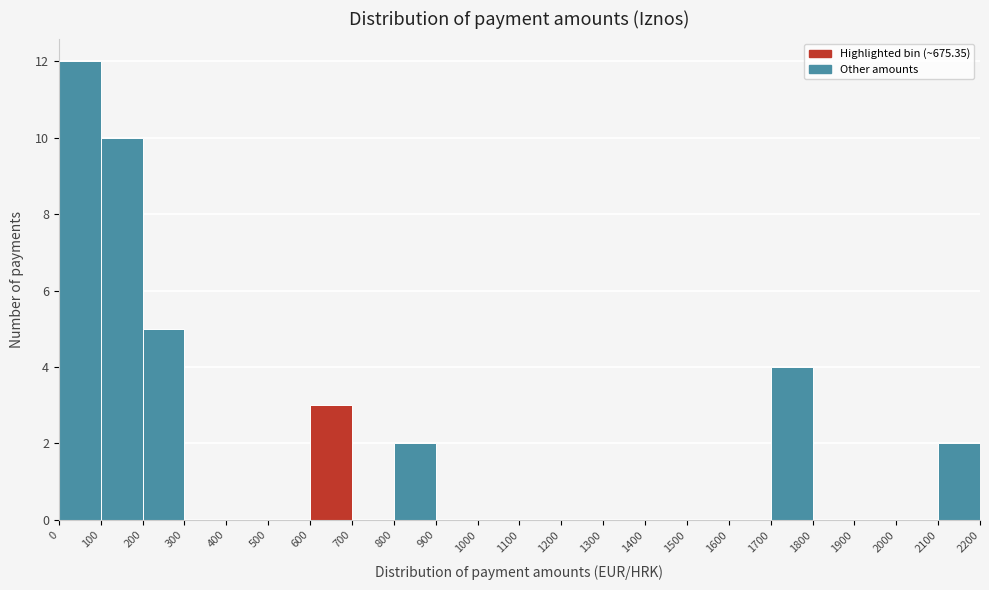

Over which range of the x-axis is the bar tallest?

0 to 100